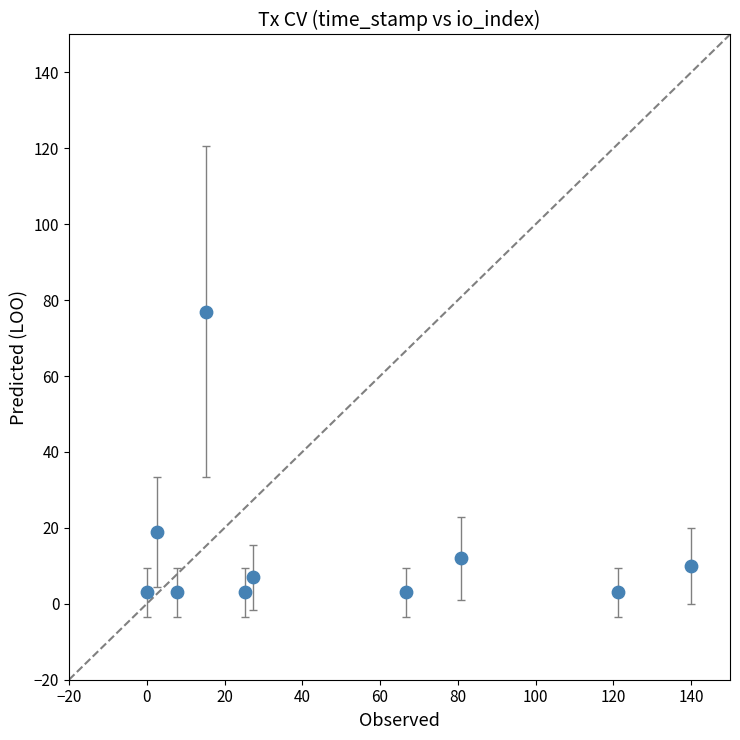

What Y value in the scatter plot is closest to 40?

19